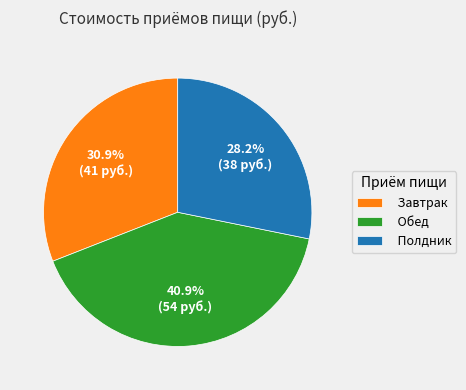

To the nearest percent, what percentage of the pie is Завтрак?

31%